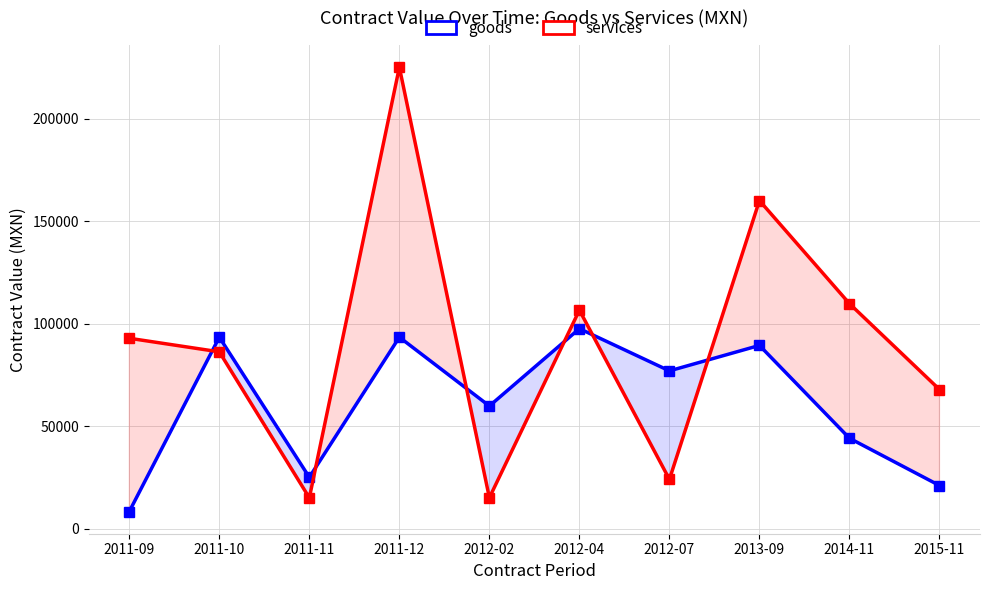

Reading left to right, transcribe all the data shown in this chart.

goods: 2011-09=8317.7	2011-10=93360.0	2011-11=25012.0	2011-12=93360.0	2012-02=59788.8	2012-04=97524.0	2012-07=76920.0	2013-09=89341.8	2014-11=44058.0	2015-11=21000.0
services: 2011-09=92827.4	2011-10=86206.9	2011-11=15000.0	2011-12=225040.0	2012-02=15031.0	2012-04=106551.7	2012-07=24000.0	2013-09=160000.0	2014-11=109714.7	2015-11=67826.0